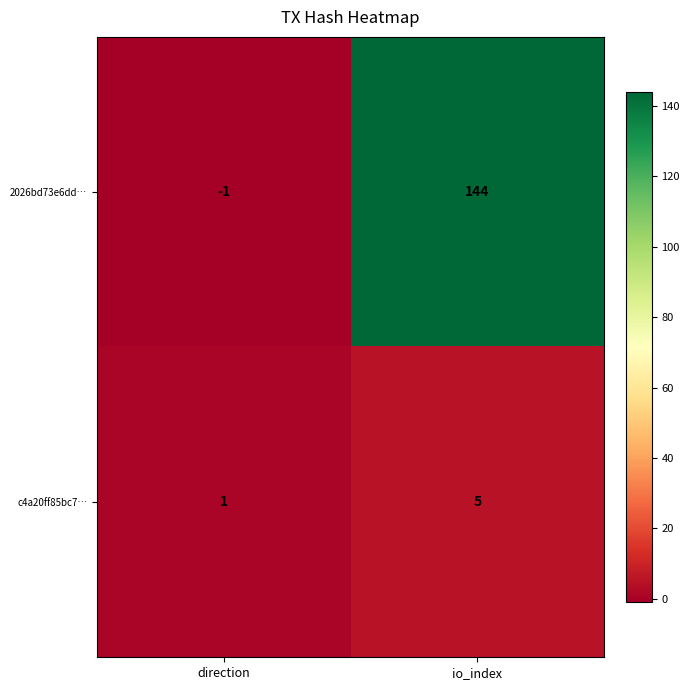

The value of c4a20ff85bc7… at direction is 0. True or false?

False